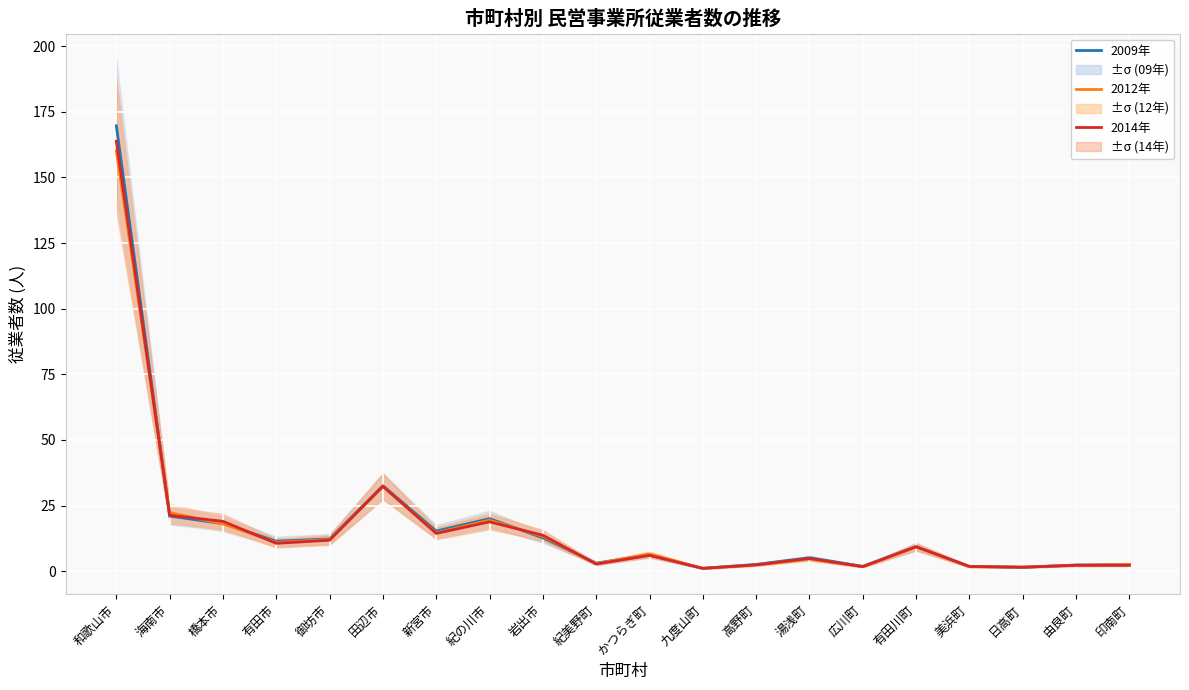

Between which two adjacent categories do 2014年 and 2009年 first intersect?

和歌山市 and 海南市